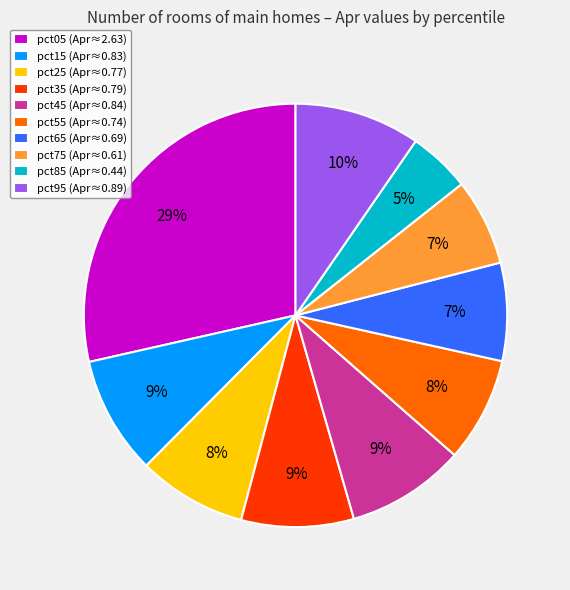

Combined, do pct95 (Apr≈0.89) and pct25 (Apr≈0.77) account for over 50%?

No